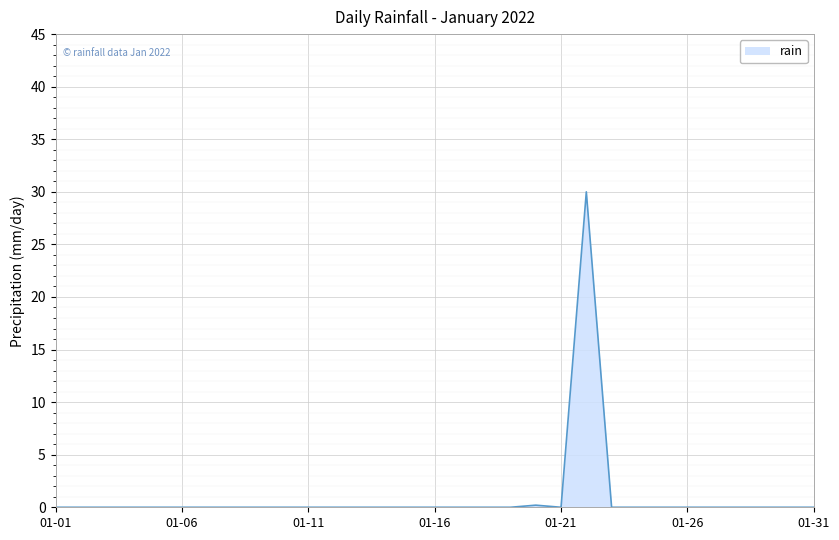

What is the maximum value shown in the chart?

30.0